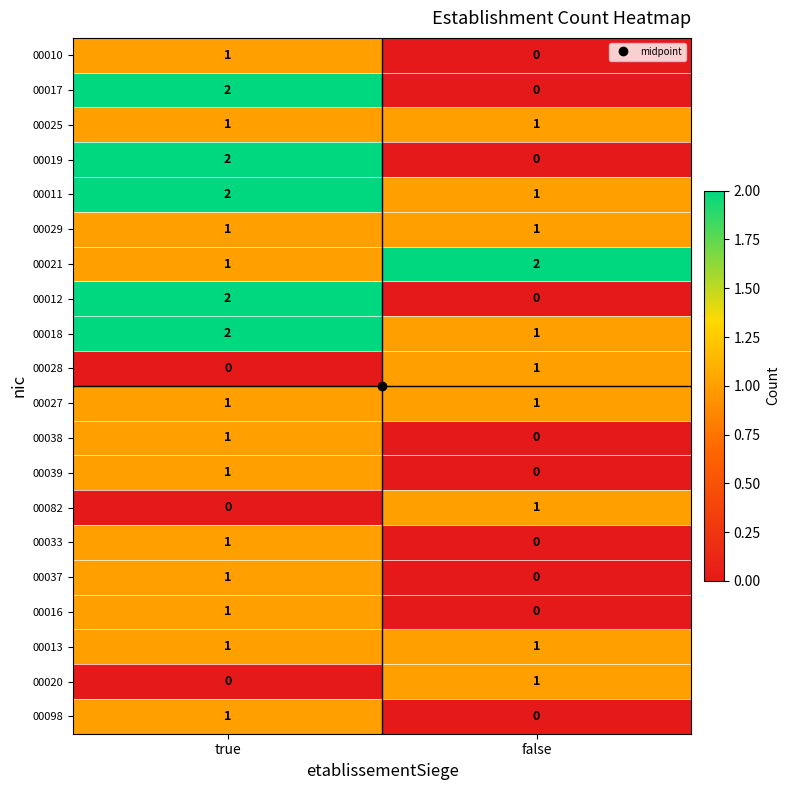

Which category has the lowest value in the 00017 series?

false